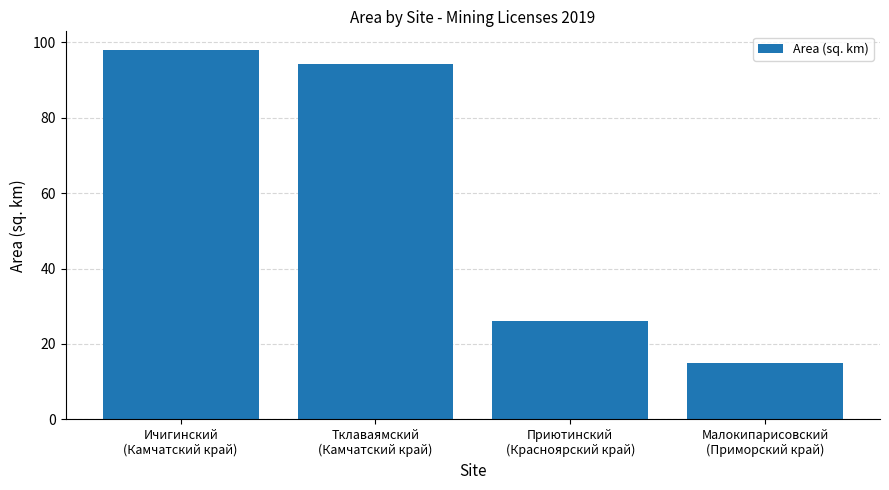

Is it true that the value at Ичигинский
(Камчатский край) is 98.0?

True